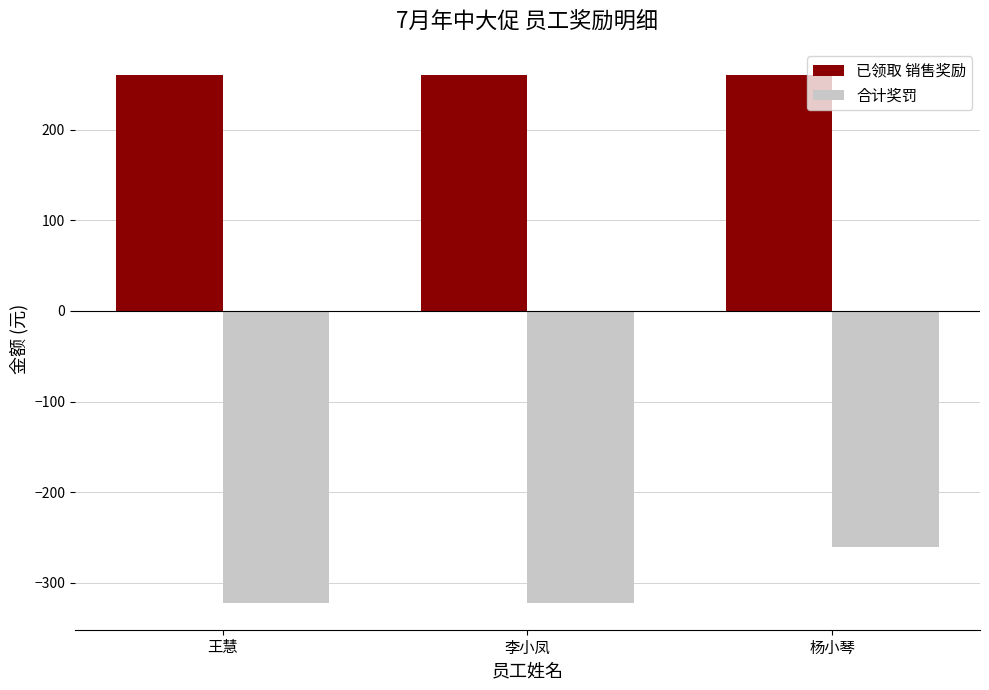

At which category is the sum across all series the highest?

杨小琴